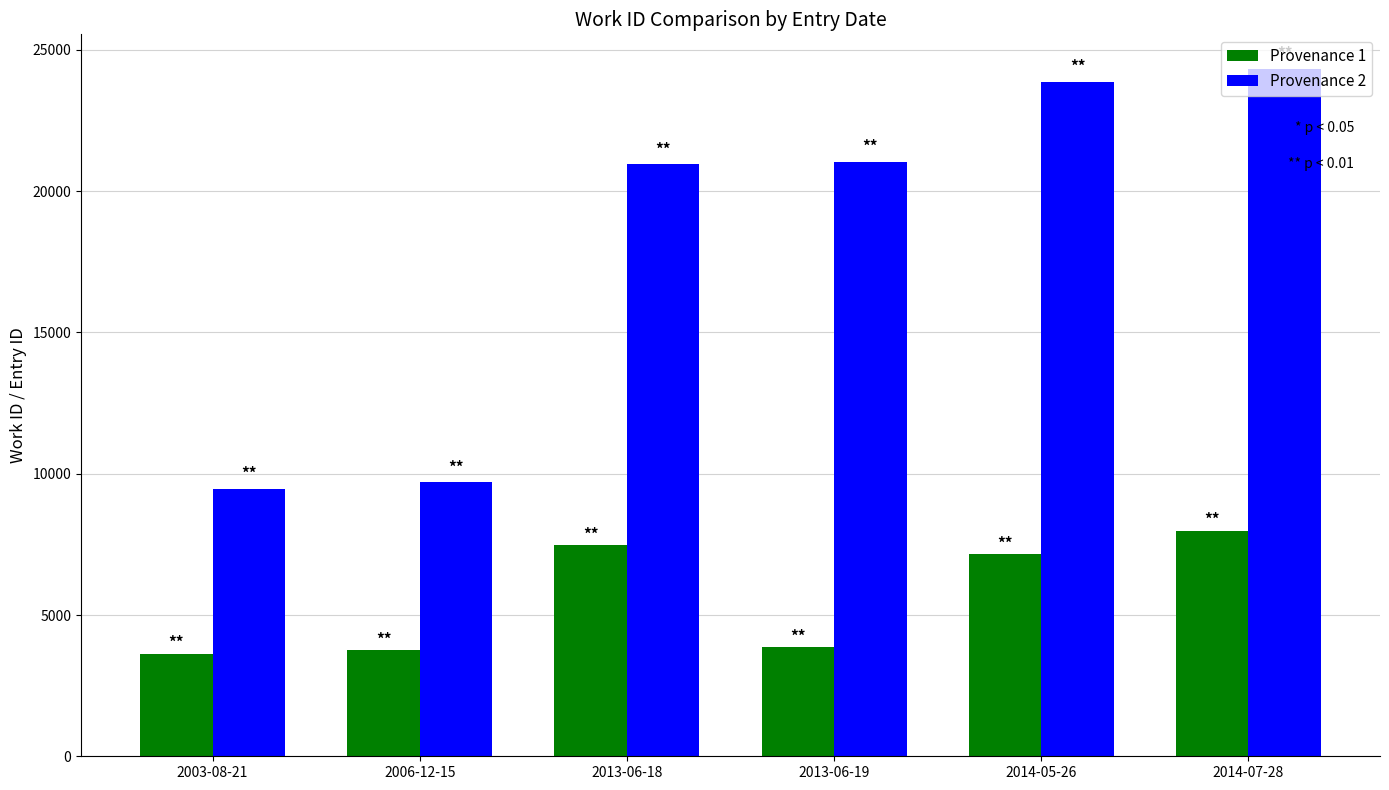

At how many categories does at least one series exceed 10873?

4